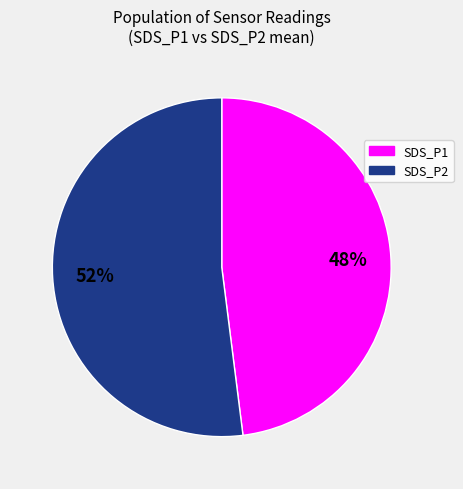

To the nearest percent, what is the average slice percentage?

50%